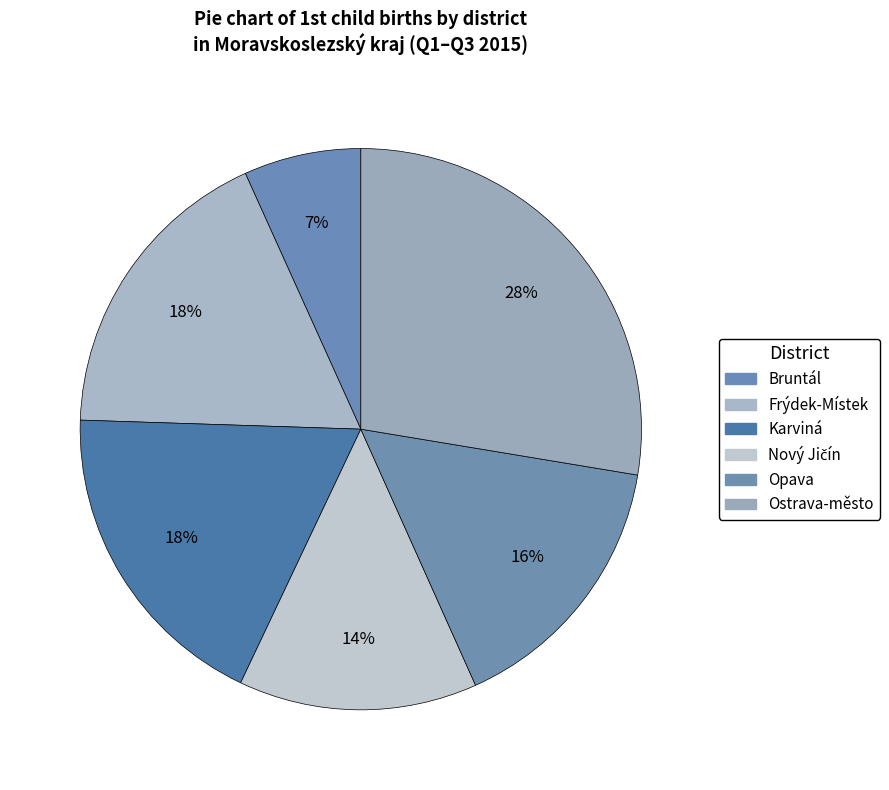

To the nearest percent, what is the difference between the largest and smallest slice percentages?

21%